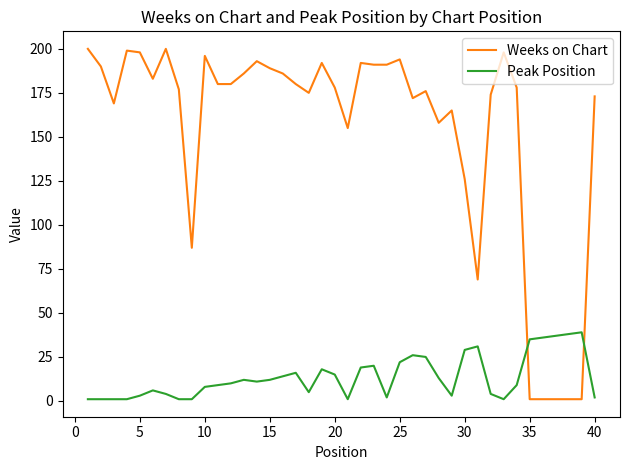

After their last crossing, which series has the higher values: Peak Position or Weeks on Chart?

Weeks on Chart